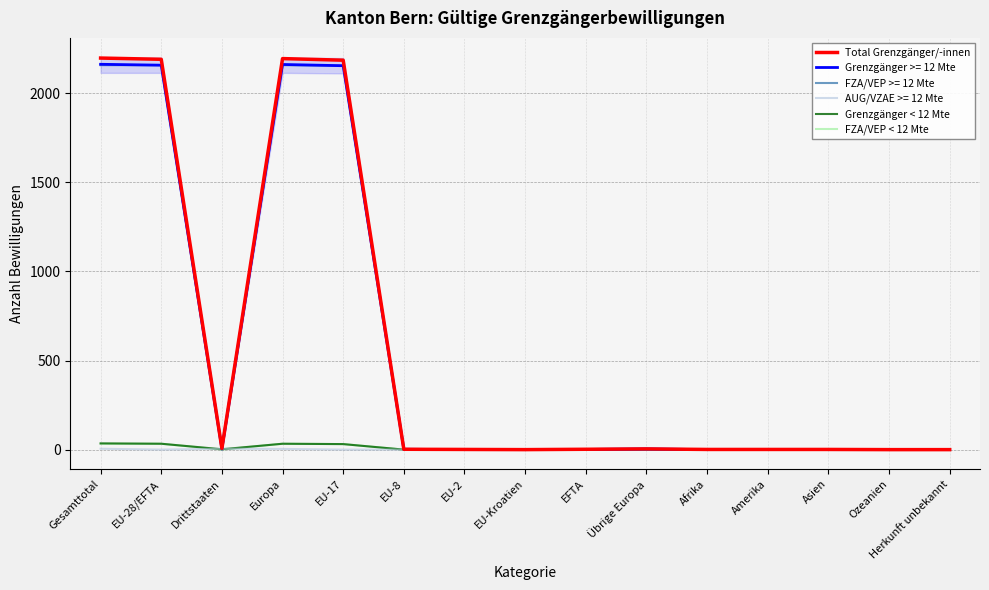

At which category does Total Grenzgänger/-innen reach its first local valley?

Drittstaaten